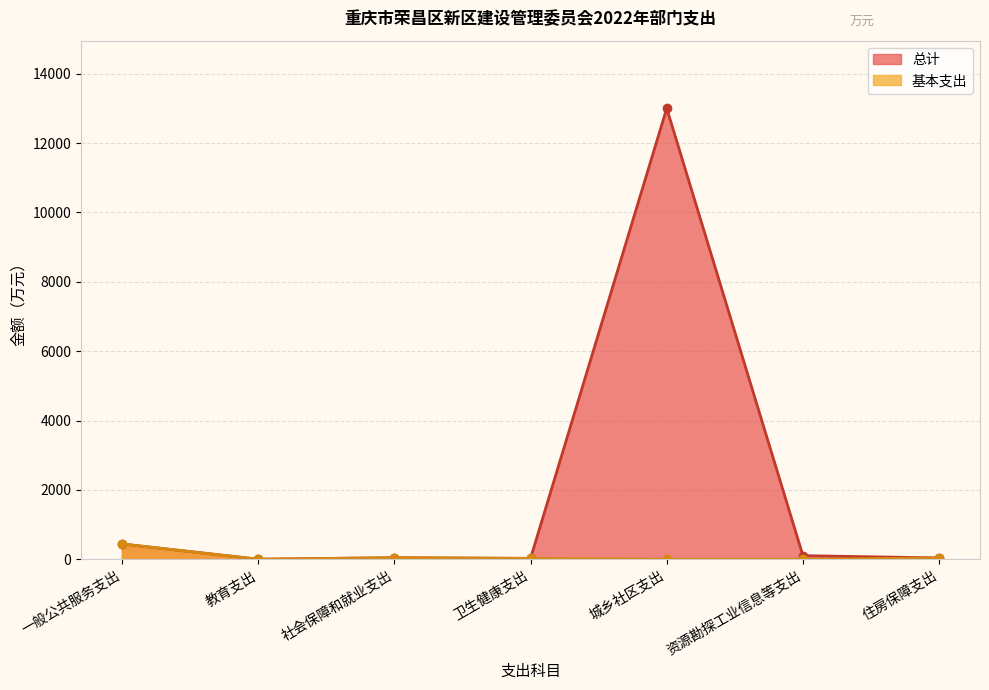

True or false: 基本支出 has a value of 27.4 at 住房保障支出.

False